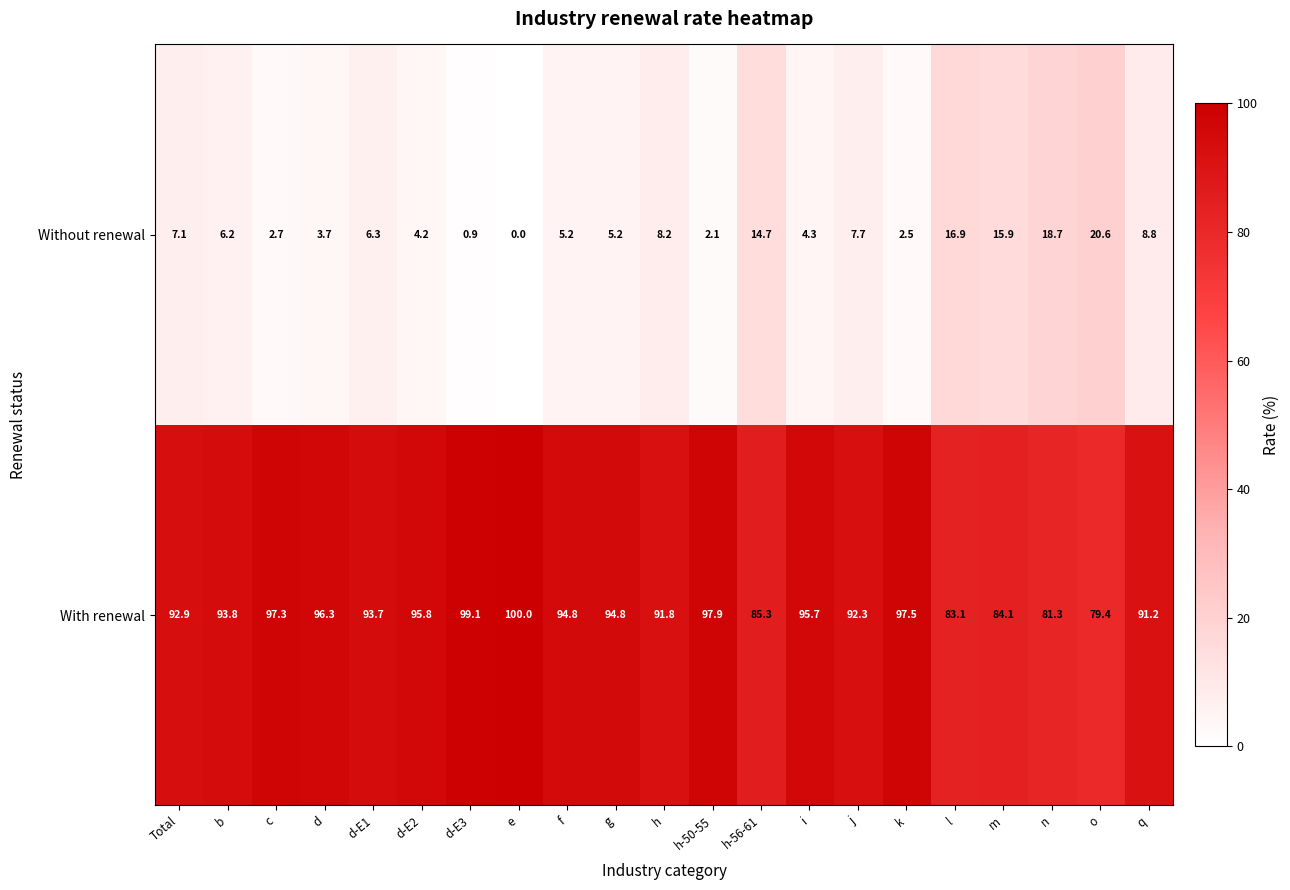

What is the difference between the second highest and minimum values in the Without renewal series?

18.7